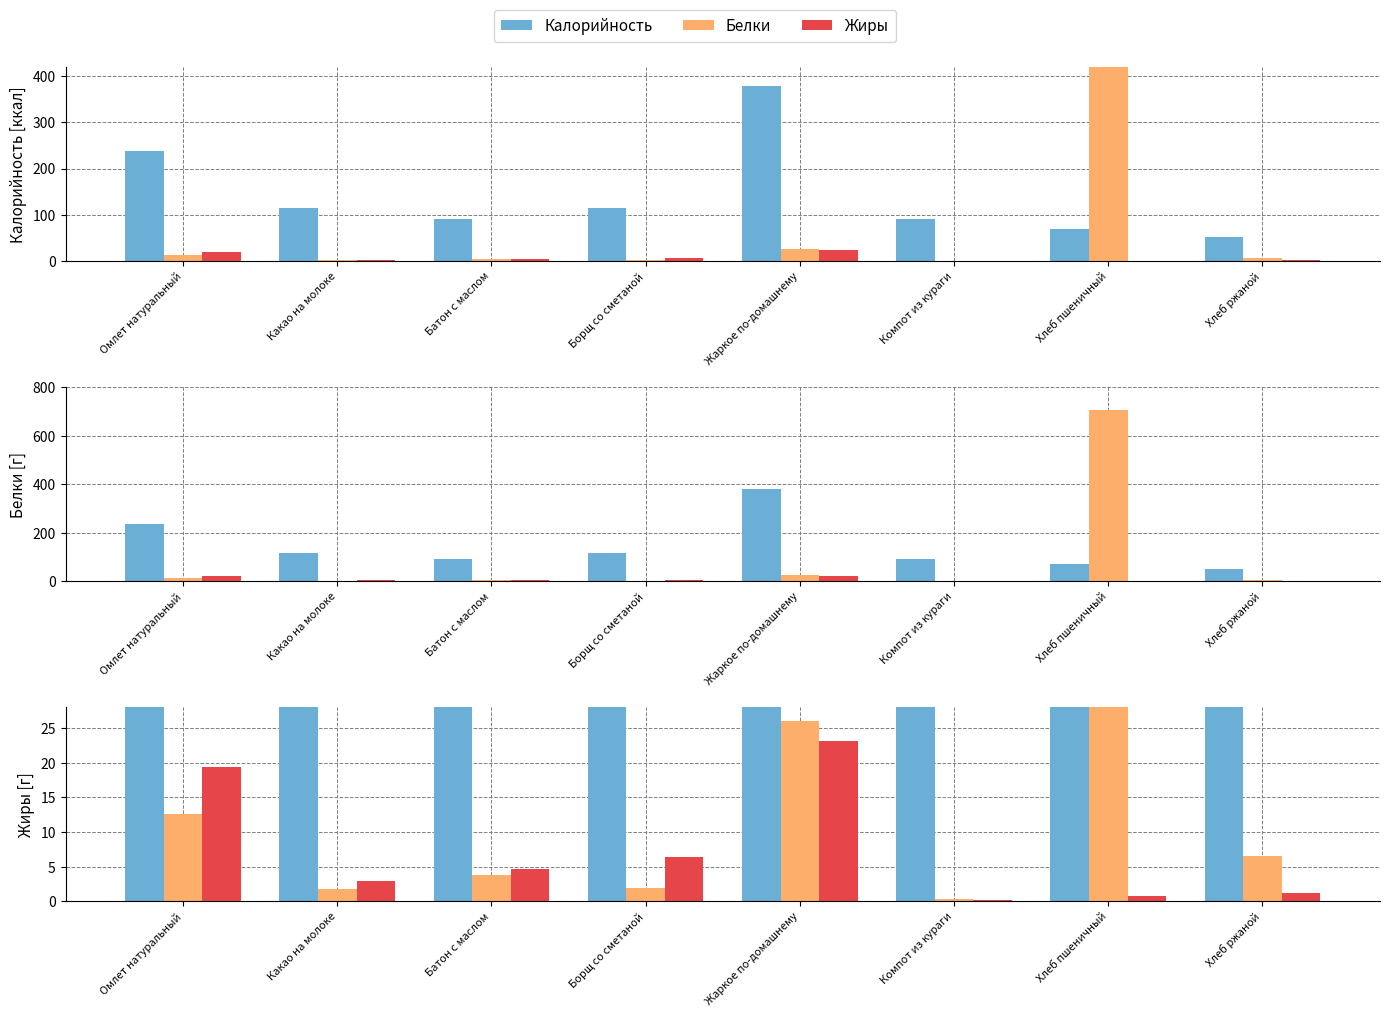

What is the average value of the Калорийность series?

143.4